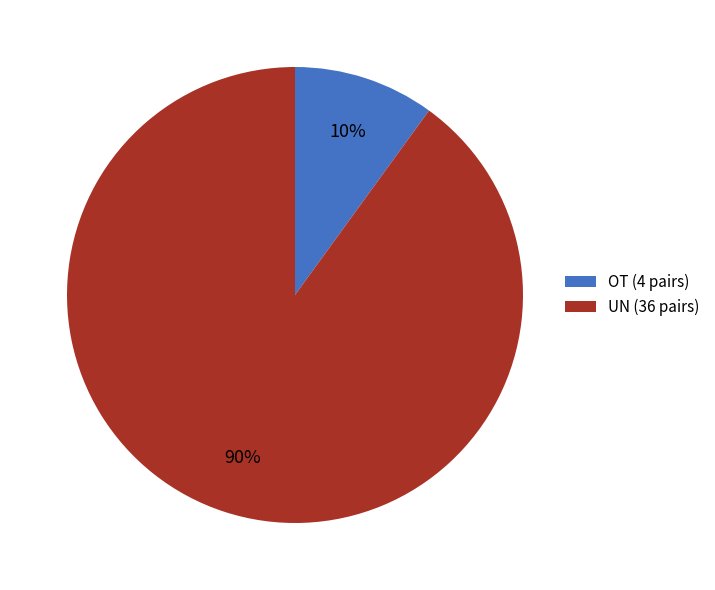

Which slice is the largest?

UN (36 pairs)